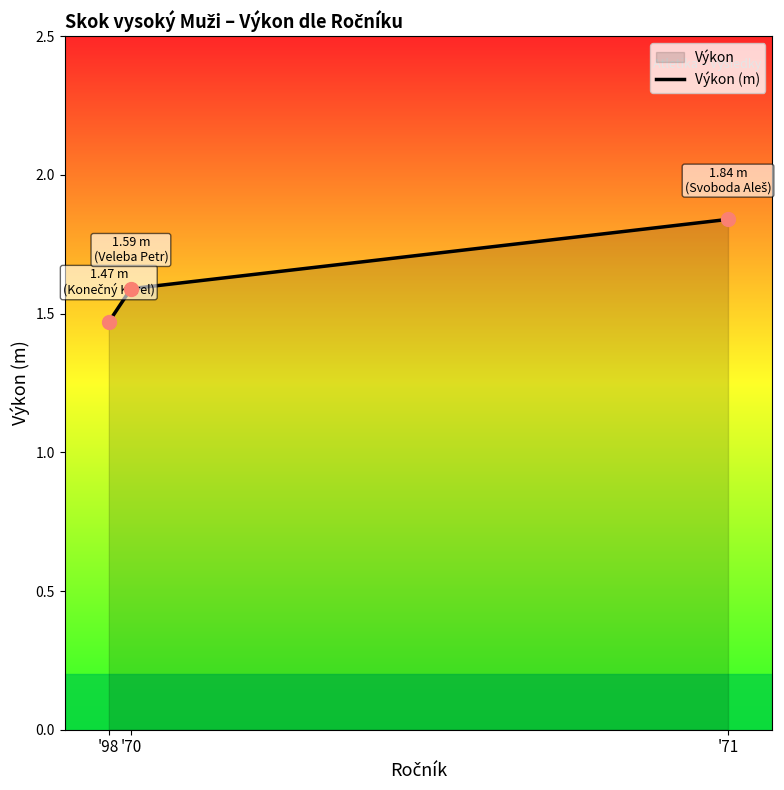

What is the smallest value displayed?

1.5